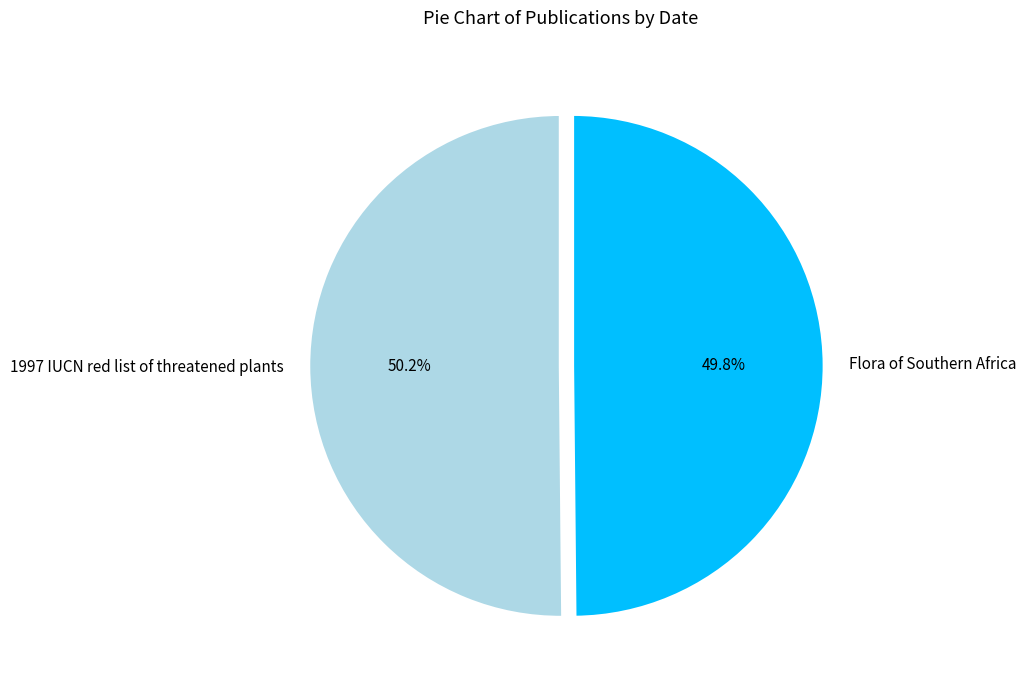

To the nearest percent, what is the combined percentage of Flora of Southern Africa and 1997 IUCN red list of threatened plants?

100%